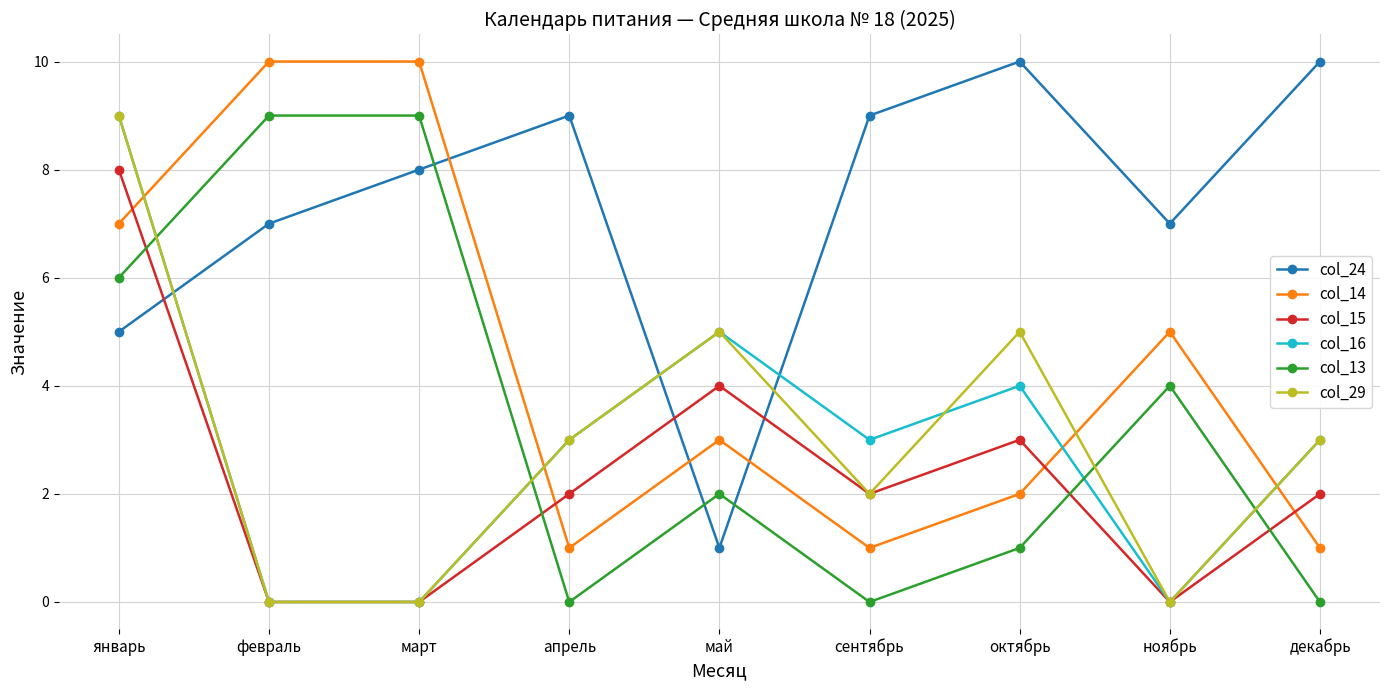

What is the spread (max minus min) of values at ноябрь?

7